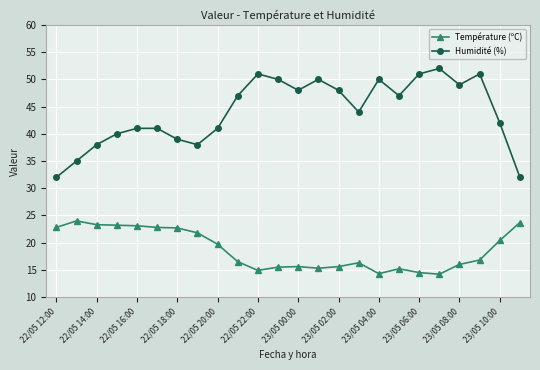

True or false: Température (ºC) and Humidité (%) intersect in this chart.

False